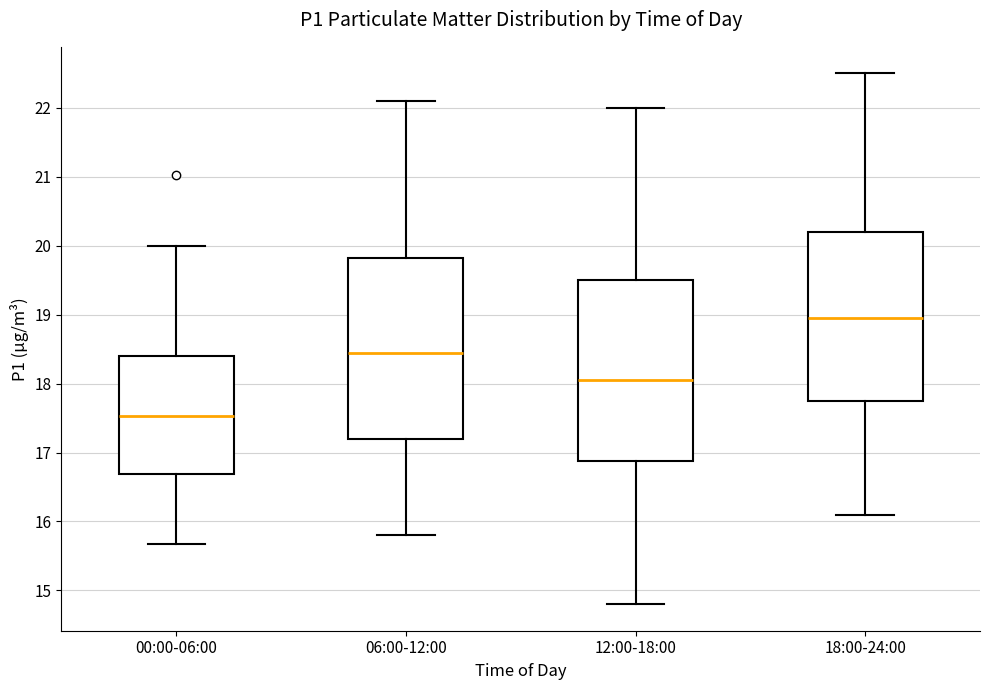

Which box has the highest median line?

18:00-24:00